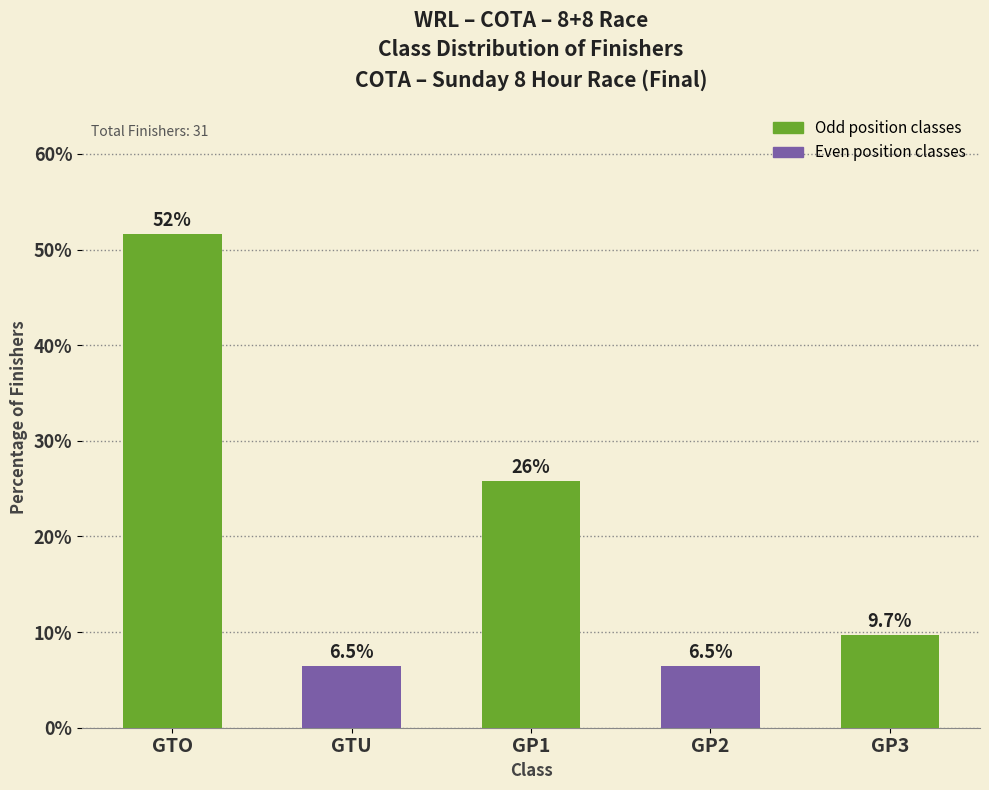

What is the greatest value displayed?

51.6